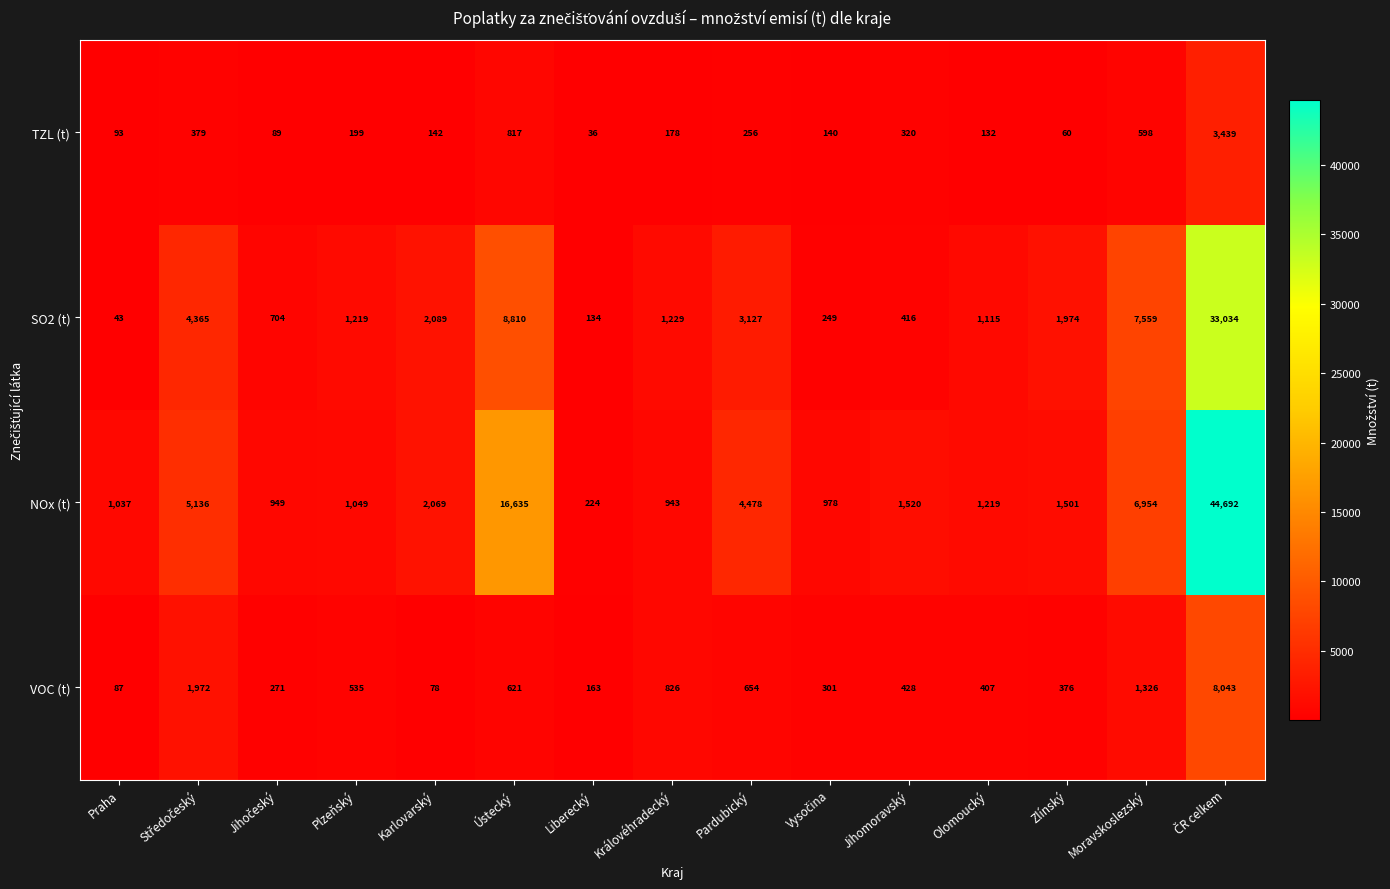

Which series has the largest range (max minus min)?

NOx (t)